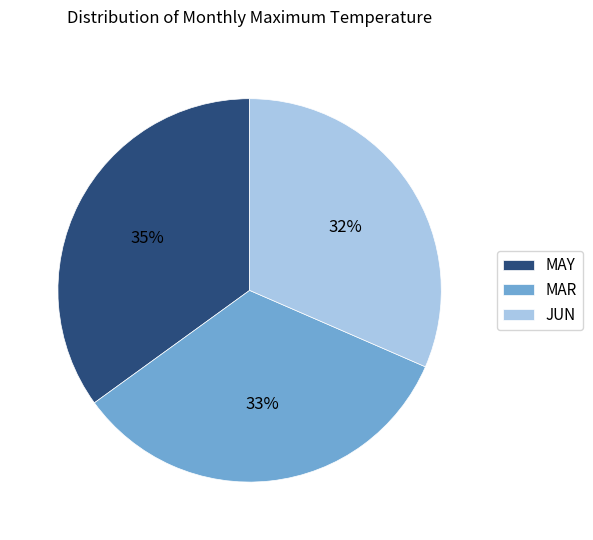

Between MAR and JUN, which is larger?

MAR